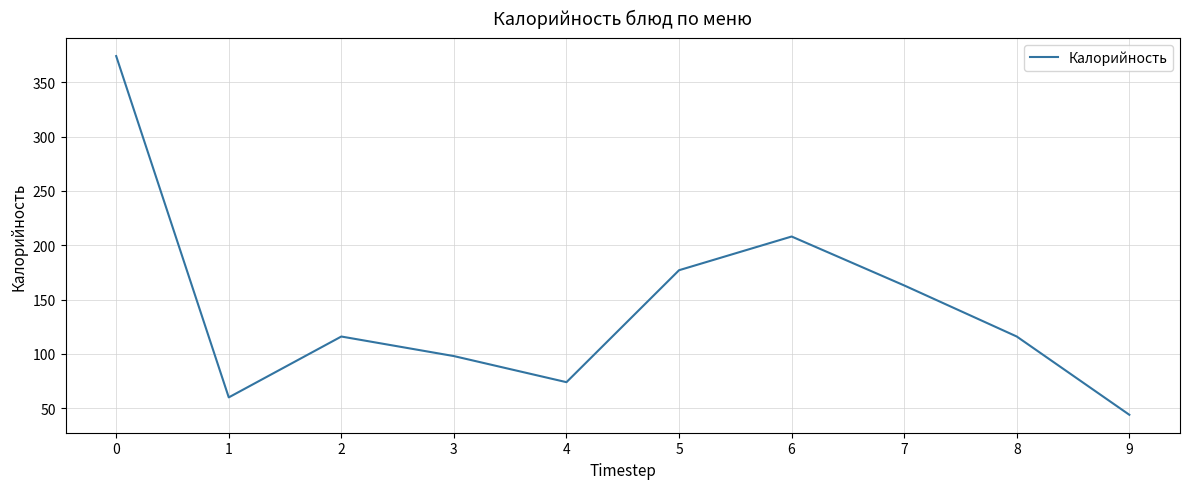

What is the difference between the maximum and minimum values?

330